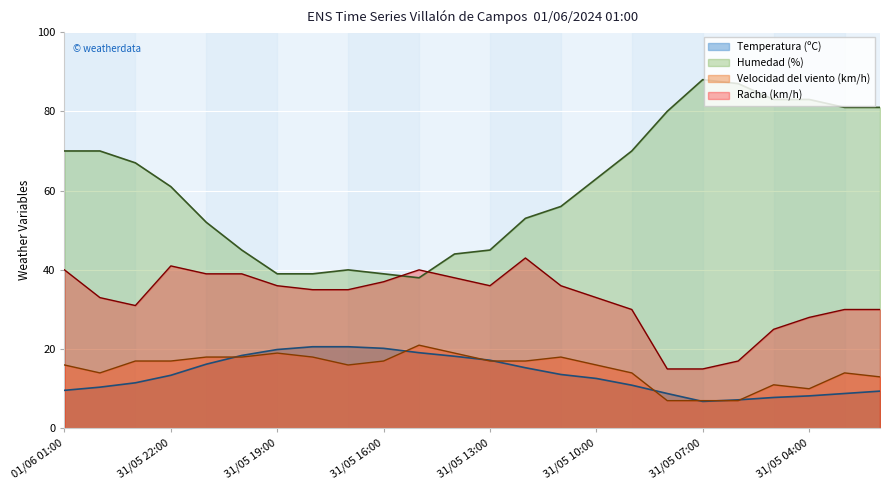

Which series has the largest total across all categories?

Humedad (%)